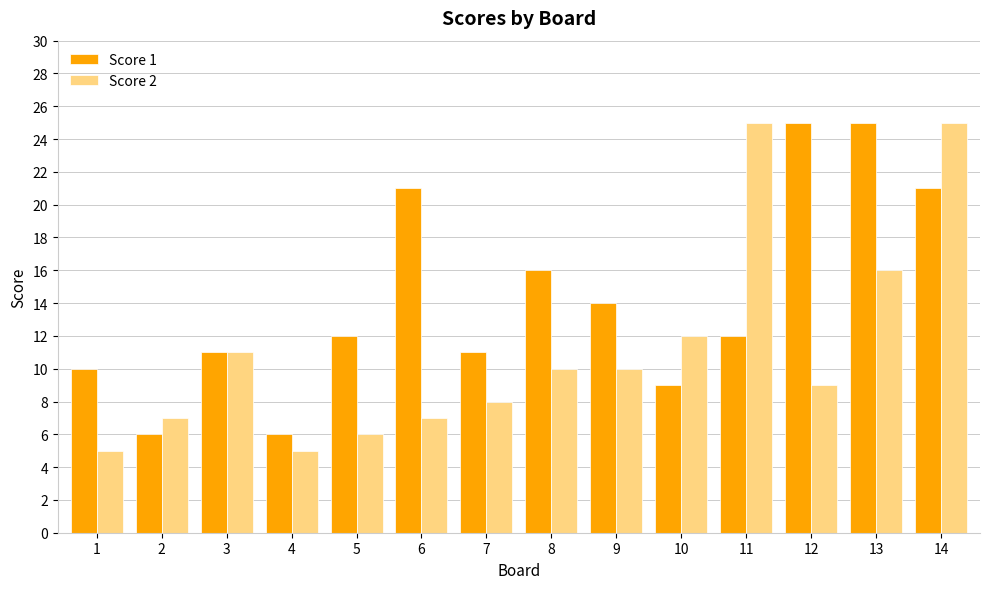

Does the chart contain stacked bars?

No